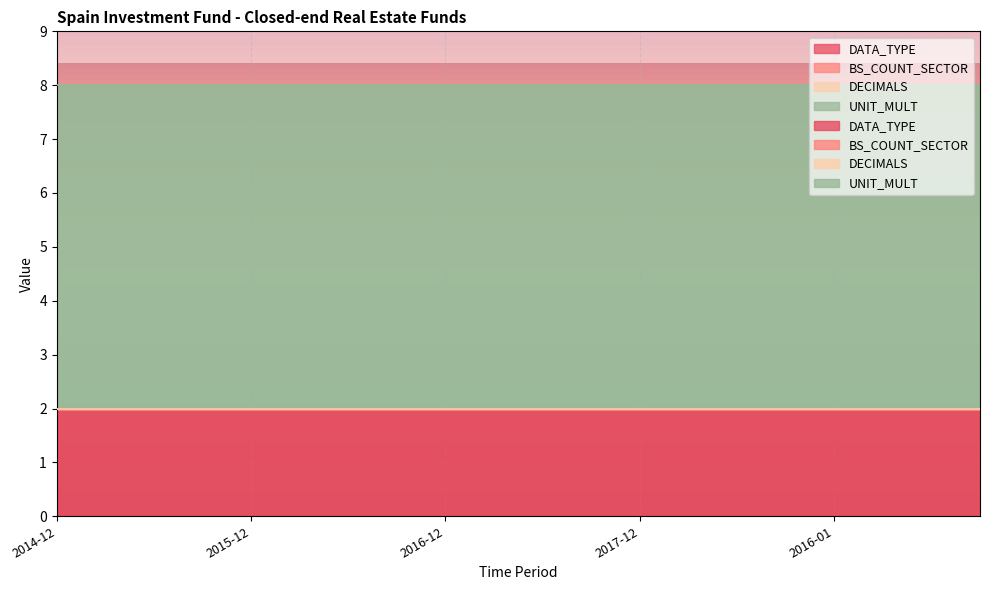

What is the average value of the UNIT_MULT series?

6